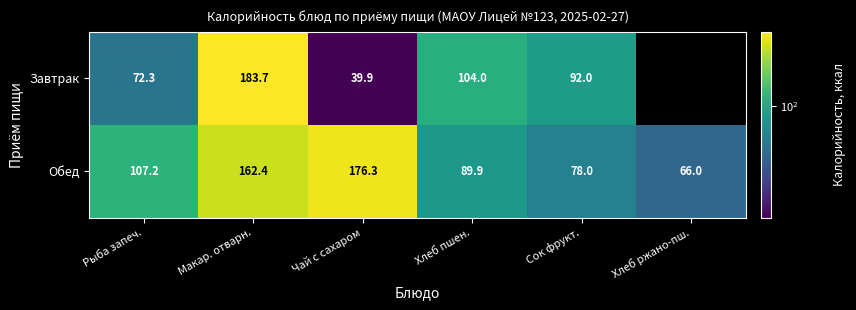

Rank the categories by Обед value from lowest to highest.

Хлеб ржано-пш., Сок фрукт., Хлеб пшен., Рыба запеч., Макар. отварн., Чай с сахаром